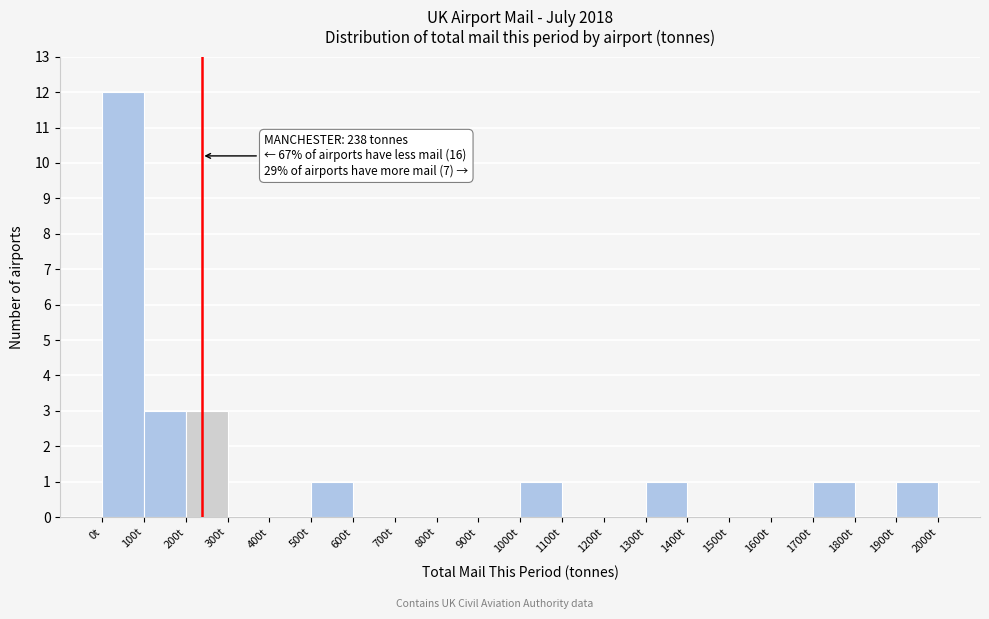

Which range on the x-axis has the tallest bar?

0 to 100